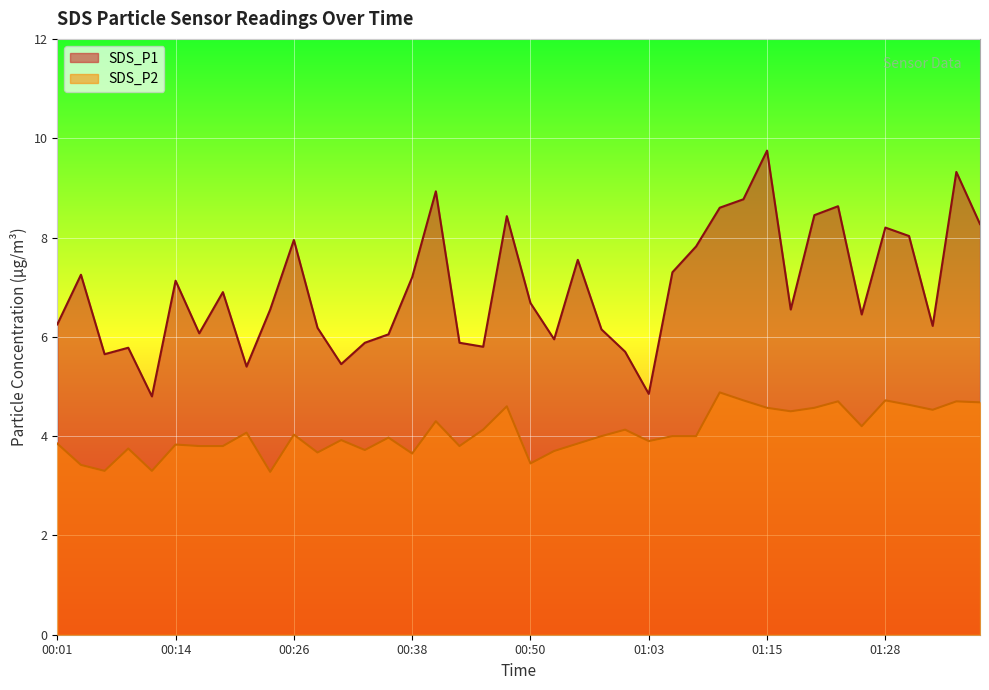

What is the sum of the SDS_P2 values at 00:16 and 01:28?

8.5